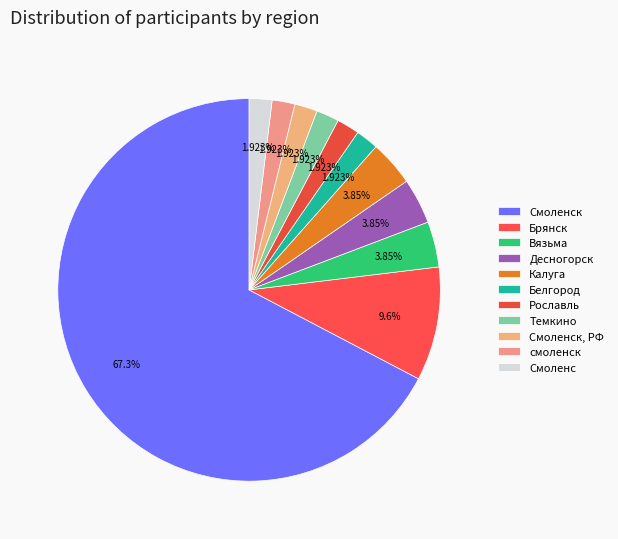

Approximately how many times larger is the value at Калуга compared to Белгород?

2.0